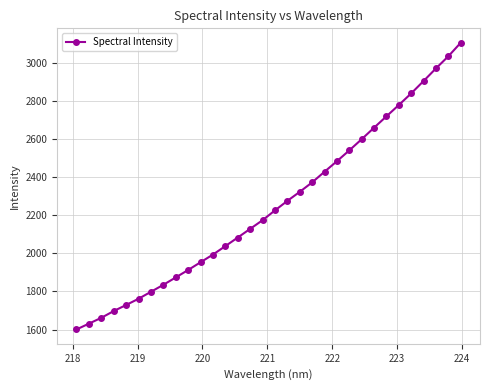

Does the chart have visible grid lines?

Yes